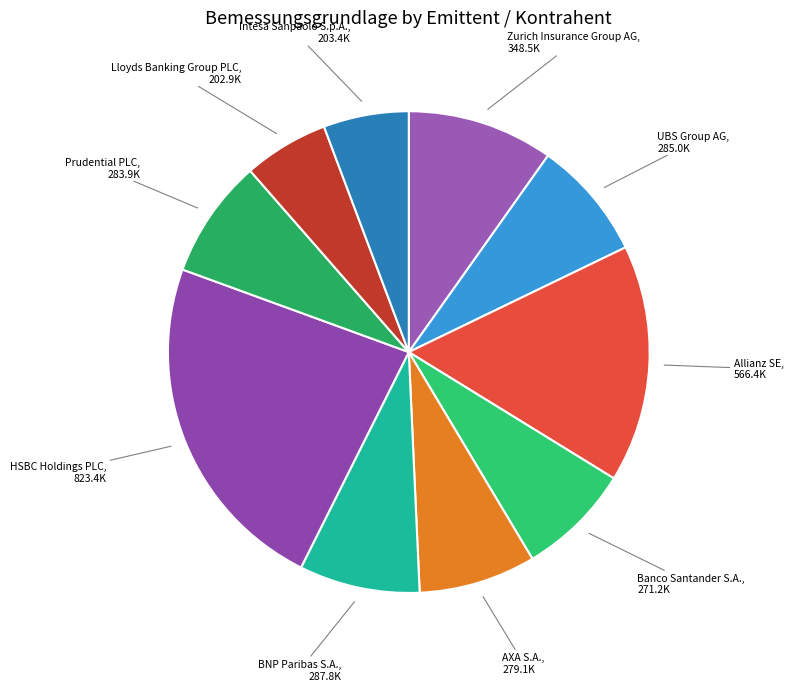

Count the number of slices in the pie.

10